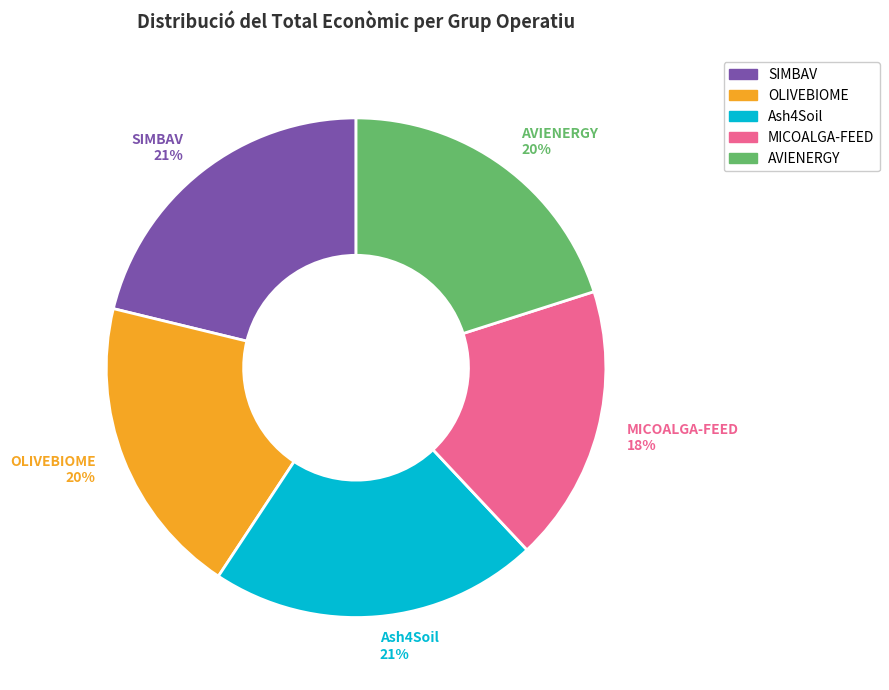

Combined, do Ash4Soil 21% and SIMBAV 21% account for over 50%?

No